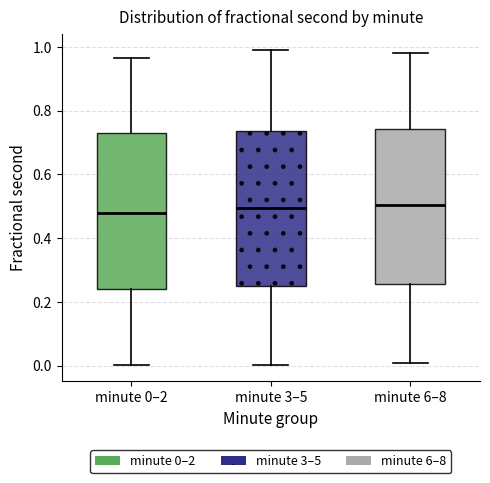

Reading left to right, transcribe this box plot: for each box, give where its median line is, the range the box spans, and where its two whiskers end, as read against the y-axis. The values are not printed on the chart, so give them approximately, as read against the axis.

minute 0–2: median 0.48, box 0.24 to 0.72, whiskers 0.00 to 0.96
minute 3–5: median 0.50, box 0.26 to 0.74, whiskers 0.00 to 1.00
minute 6–8: median 0.50, box 0.26 to 0.74, whiskers 0.00 to 0.98